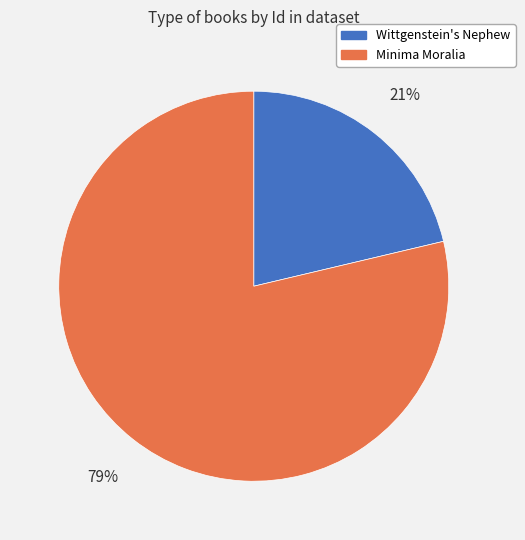

Is there any slice that represents more than half of the pie?

Yes